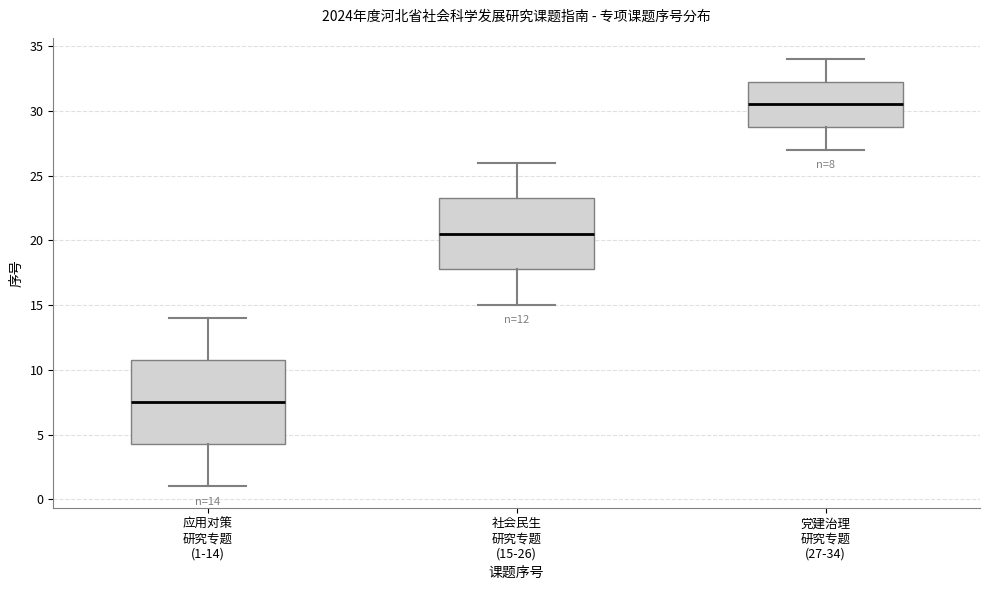

Which box's median line is the highest?

党建治理 研究专题 (27-34)